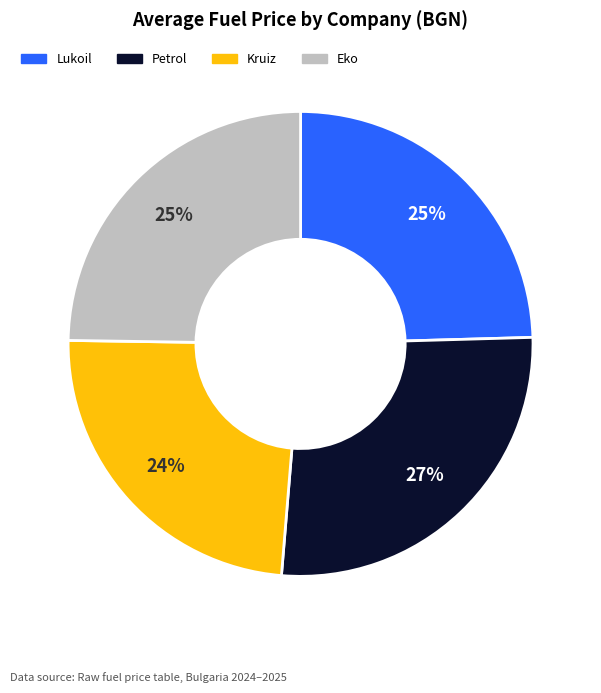

How many slices are in this pie chart?

4